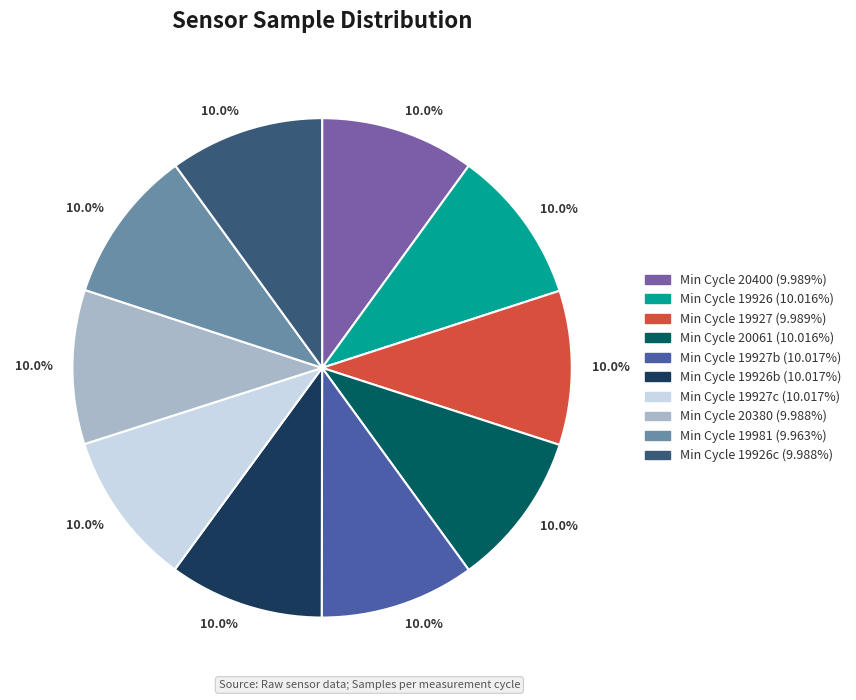

Count the number of slices in the pie.

10